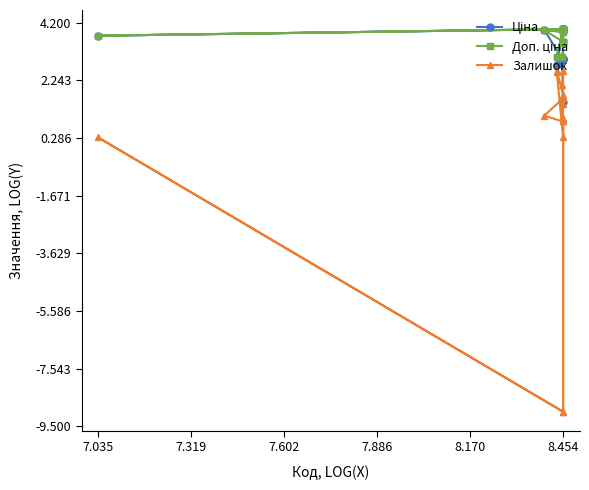

What is the highest value of the Залишок series?

2.6